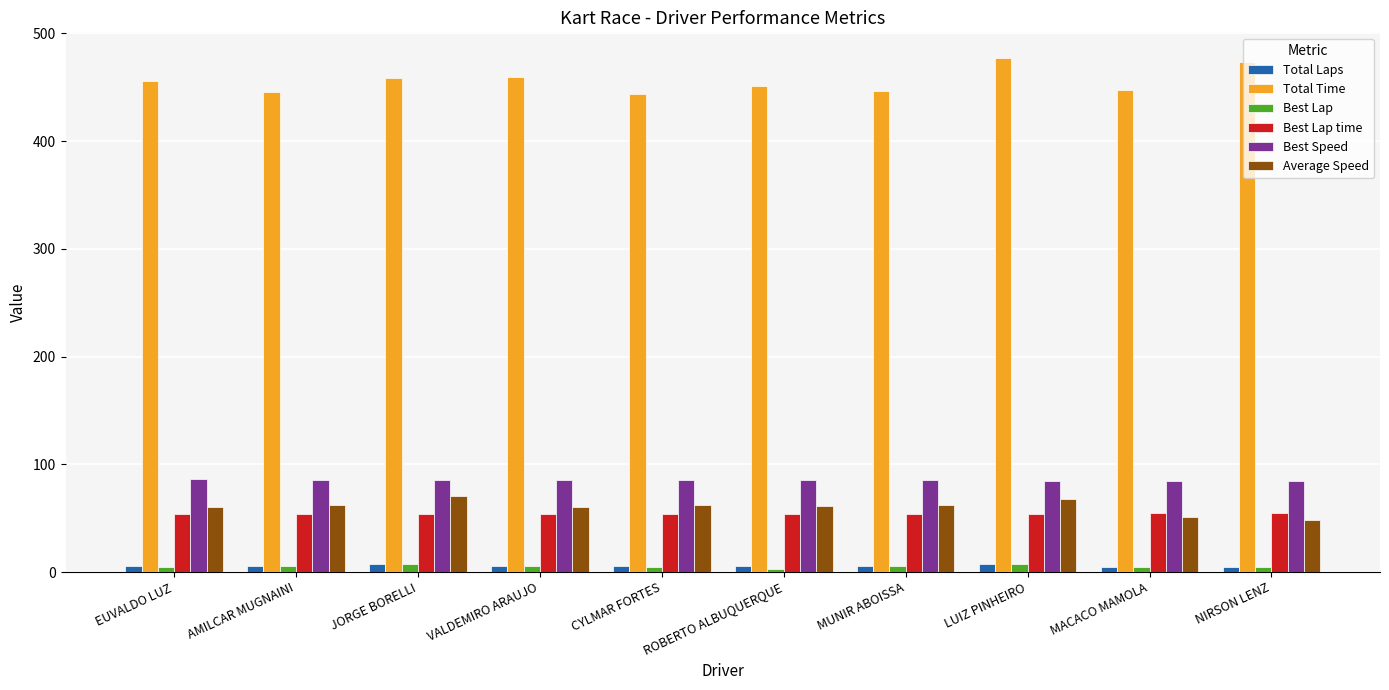

What value does the Best Lap series have at CYLMAR FORTES?

5.0